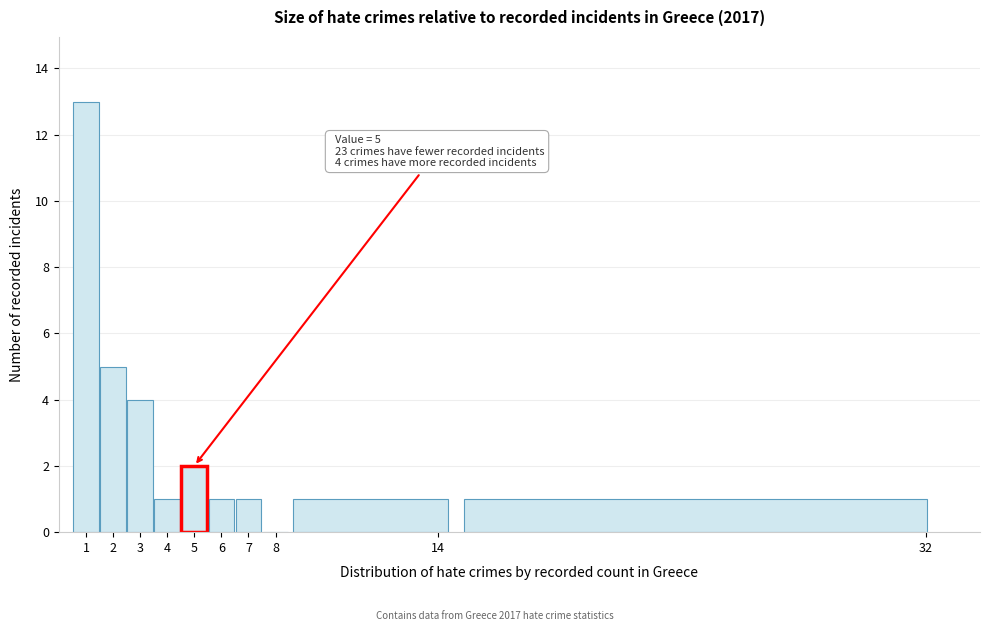

Which range on the x-axis has the tallest bar?

0.5 to 1.5